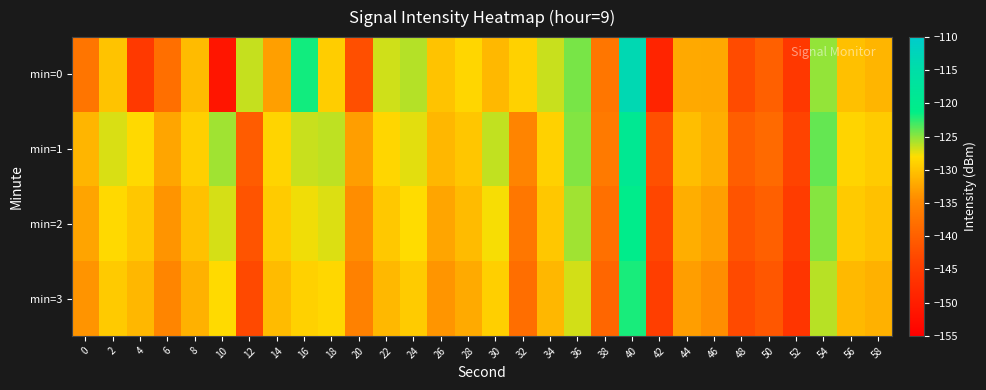

Count the number of categories in the chart.

30